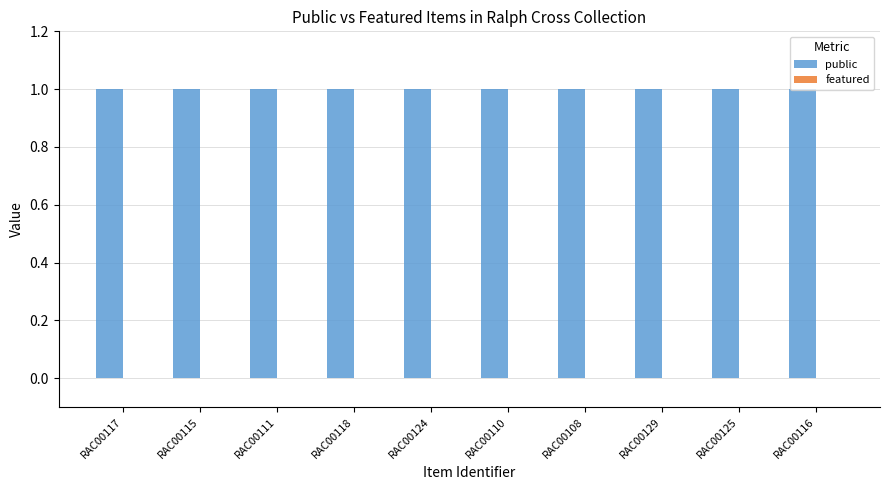

Are the bars grouped side by side (vs. stacked)?

Yes